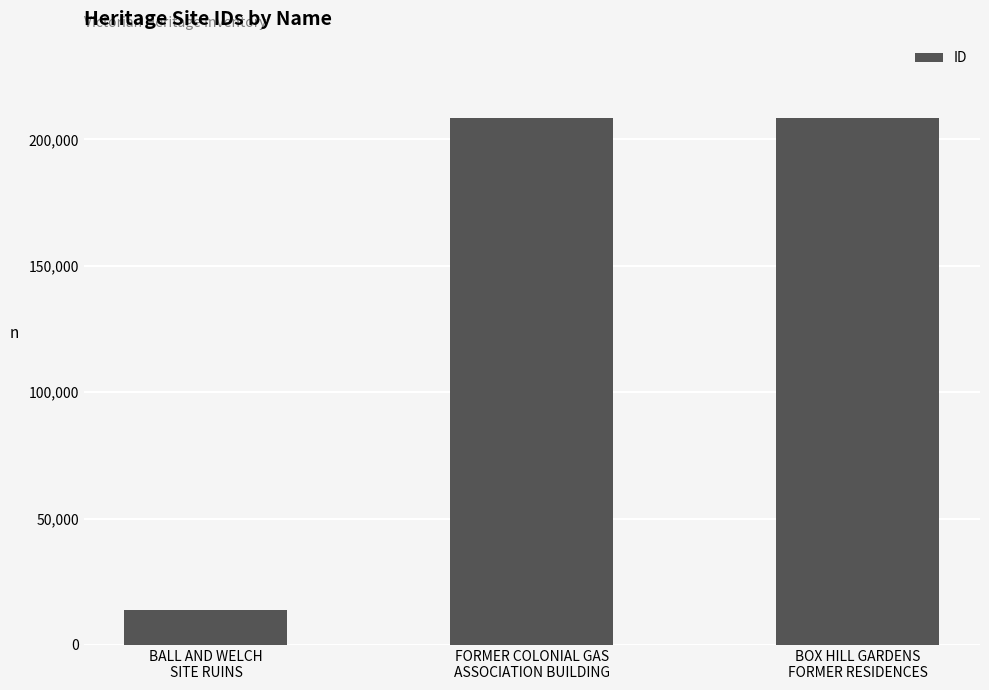

What is the maximum value shown in the chart?

208510